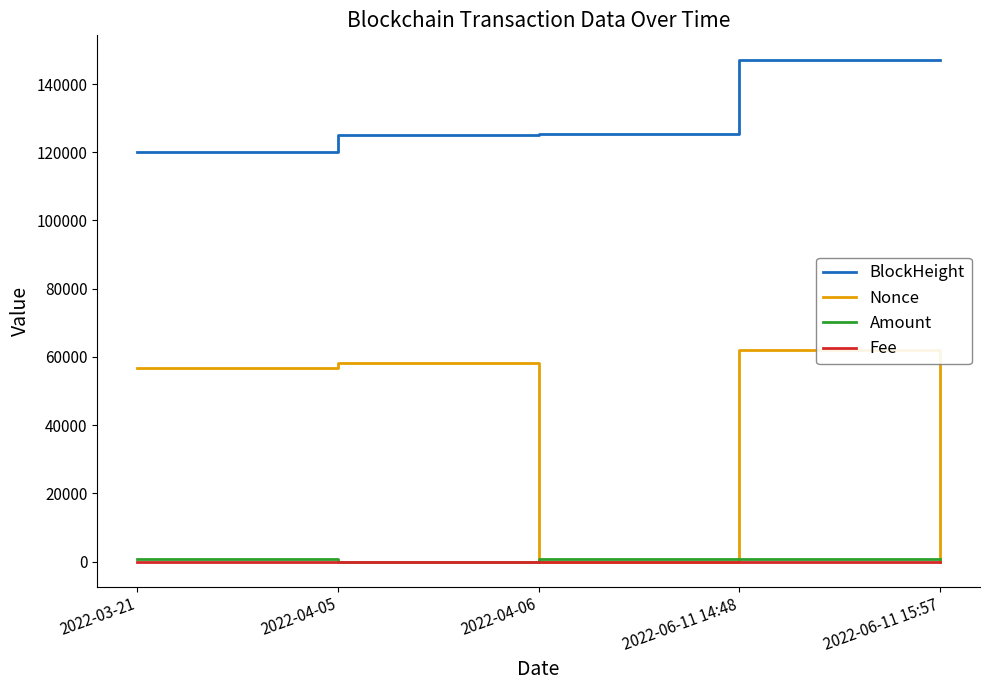

The BlockHeight series shows 125243.0 at 2022-04-06. True or false?

True